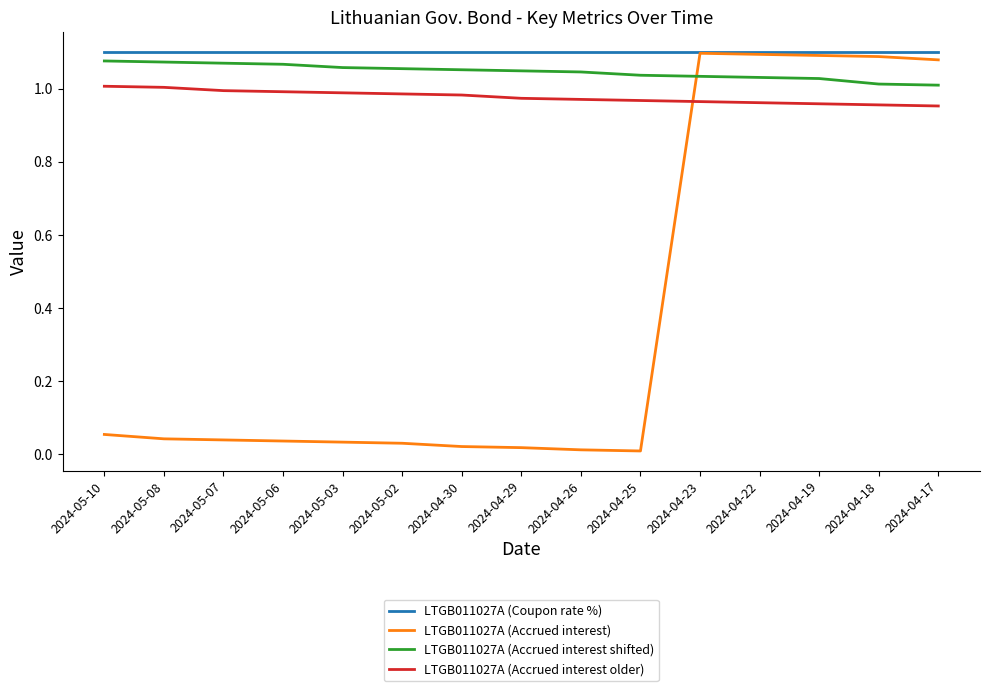

Is it true that LTGB011027A (Accrued interest older) equals 1.7 at 2024-05-08?

False